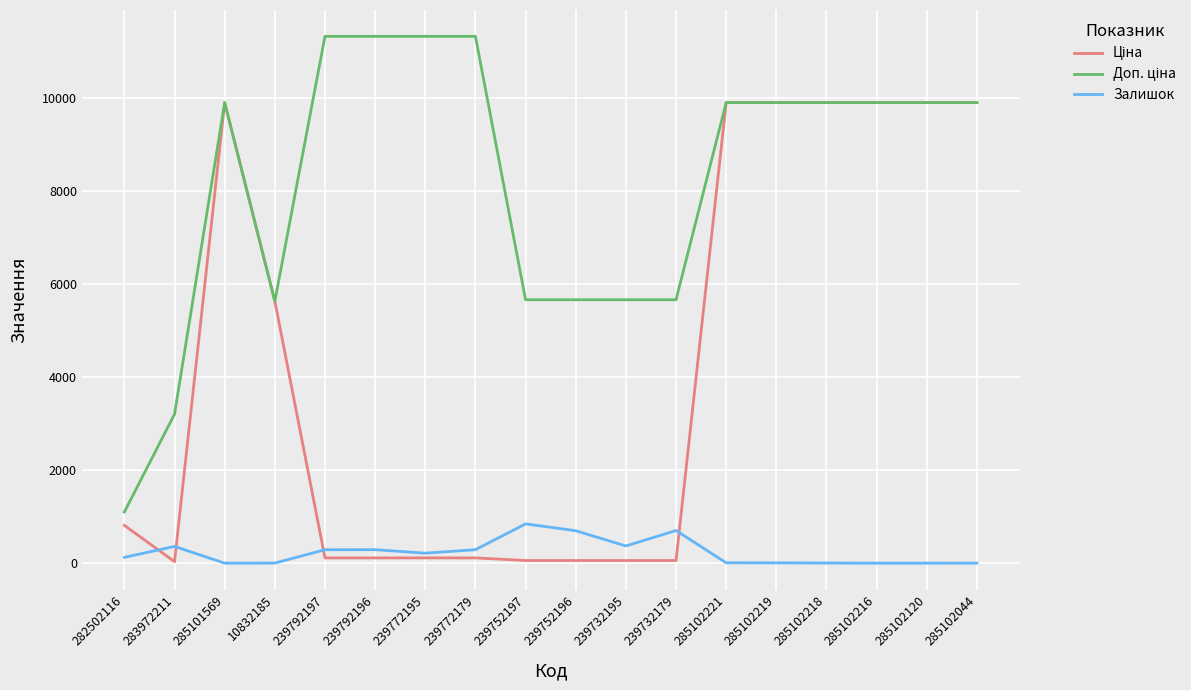

What is the greatest value displayed?

11334.0